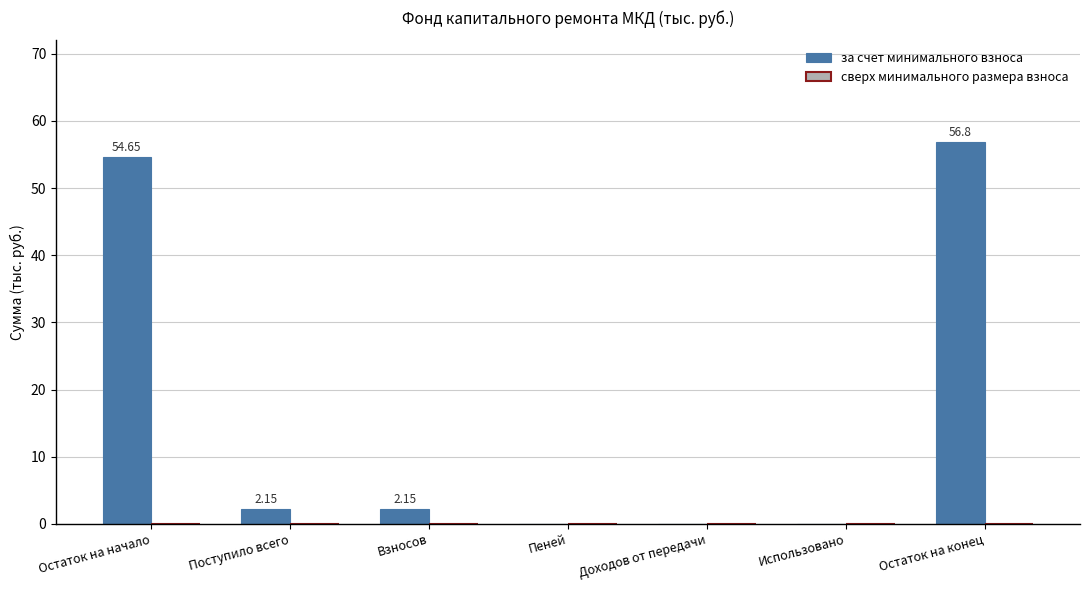

What is the greatest value displayed?

56.8